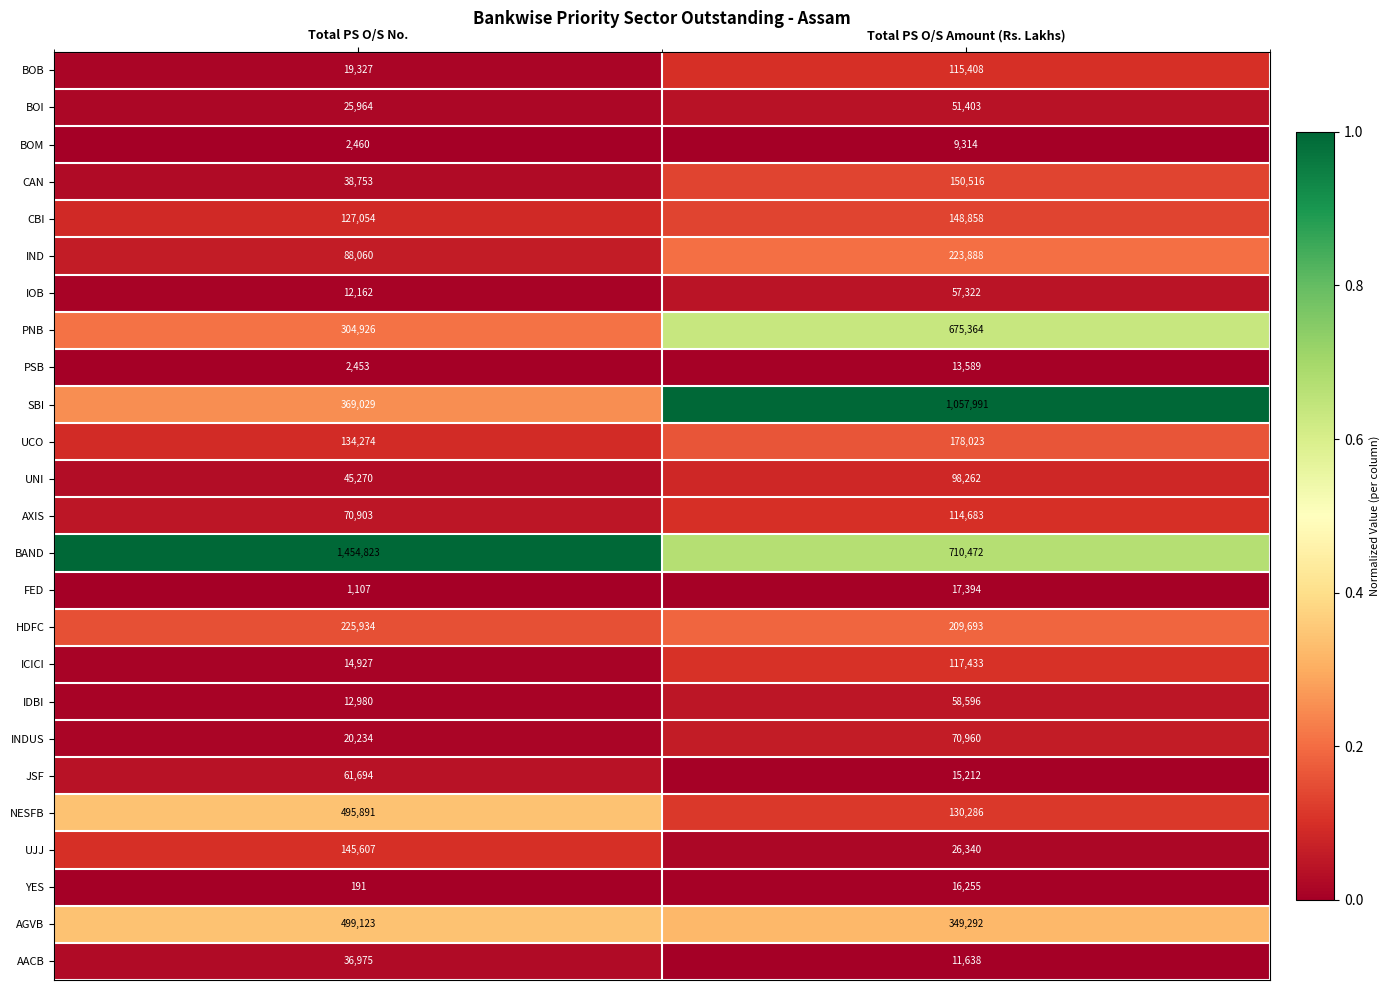

What is the sum of the IOB values at Total PS O/S Amount (Rs. Lakhs) and Total PS O/S No.?

69484